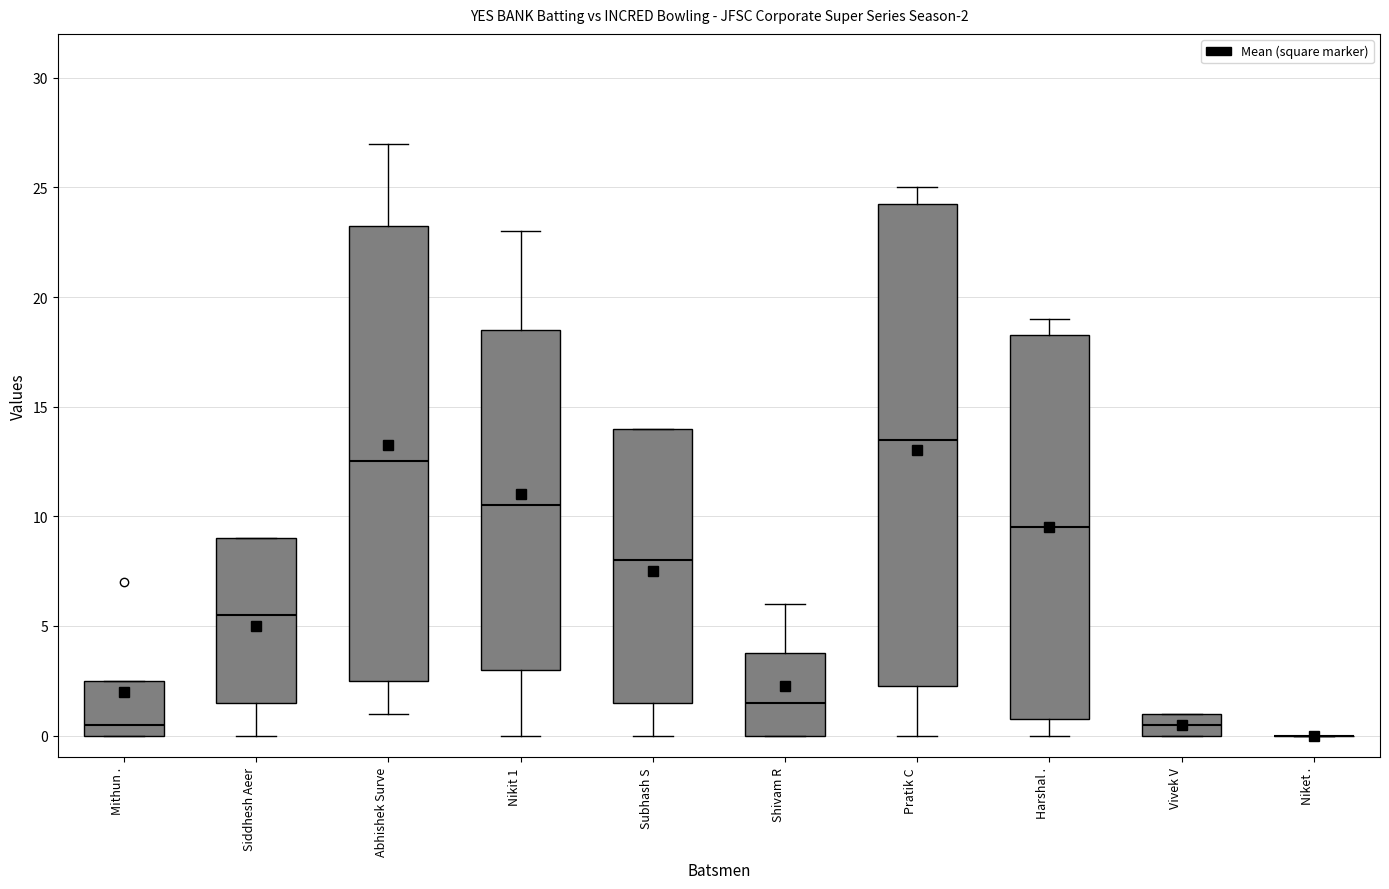

Which box is the tallest, from its lower edge to its upper edge?

Pratik C